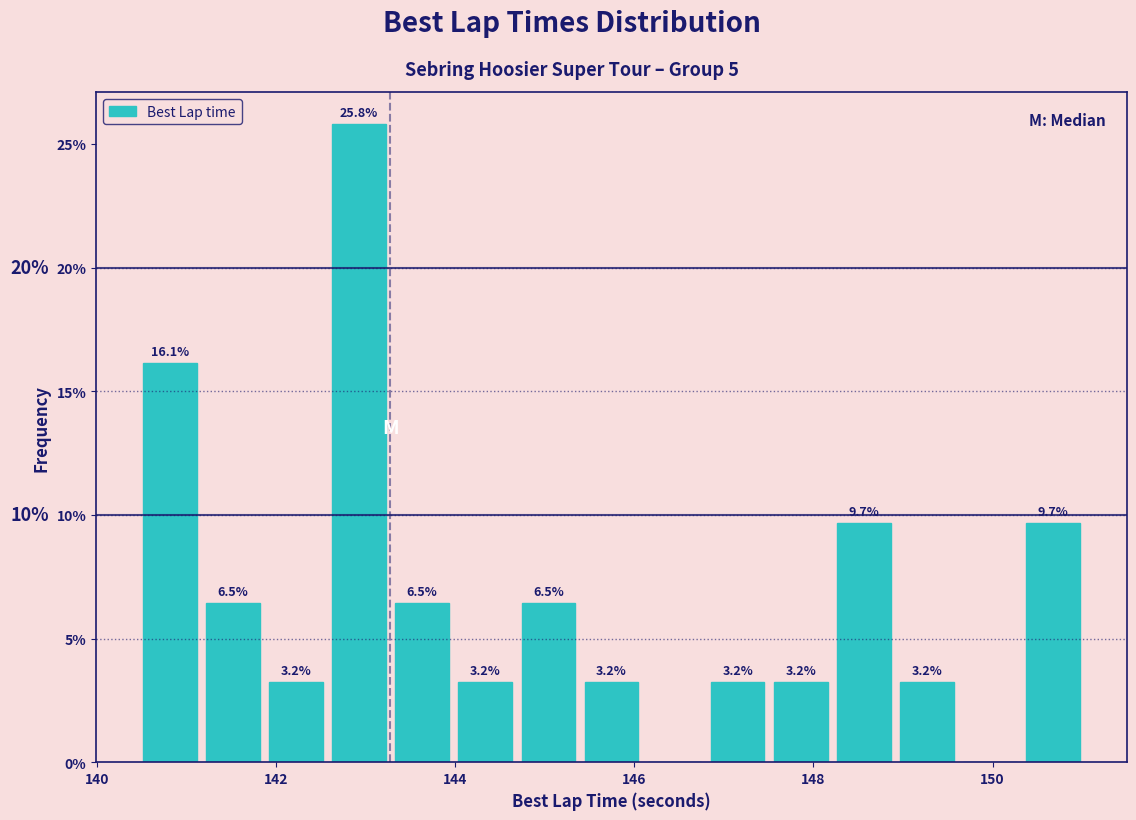

Read against the x-axis, roughly where is the centre of the tallest bar?

143.0